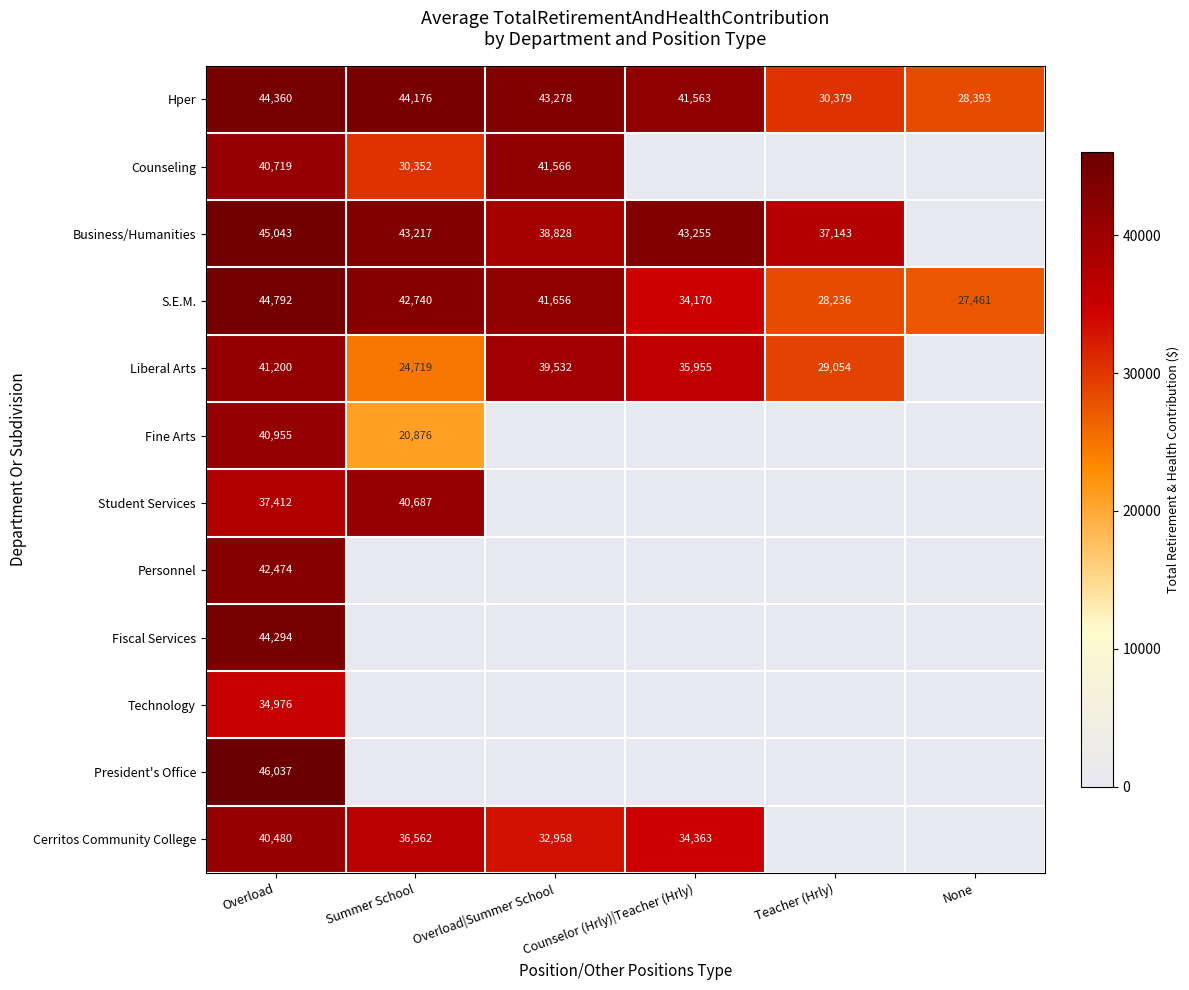

True or false: Technology has a value of 34976 at Overload.

True